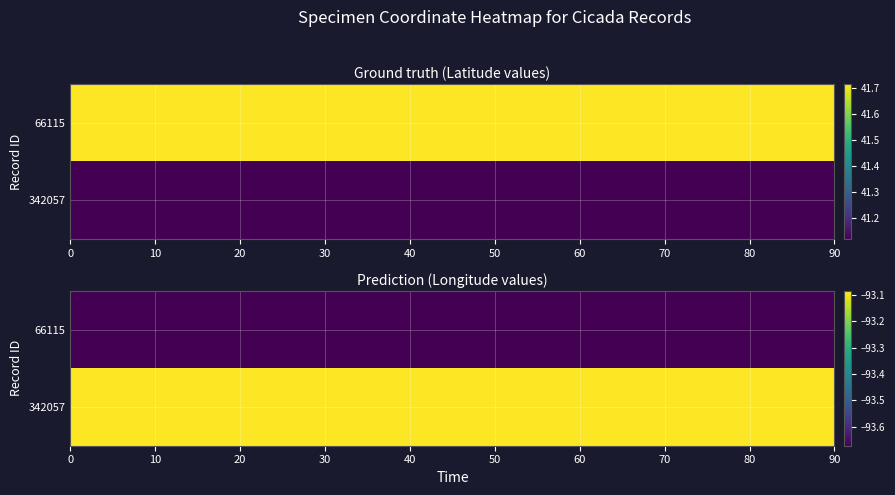

What is the sum of the 66115 values at 1 and 0?

-52.0